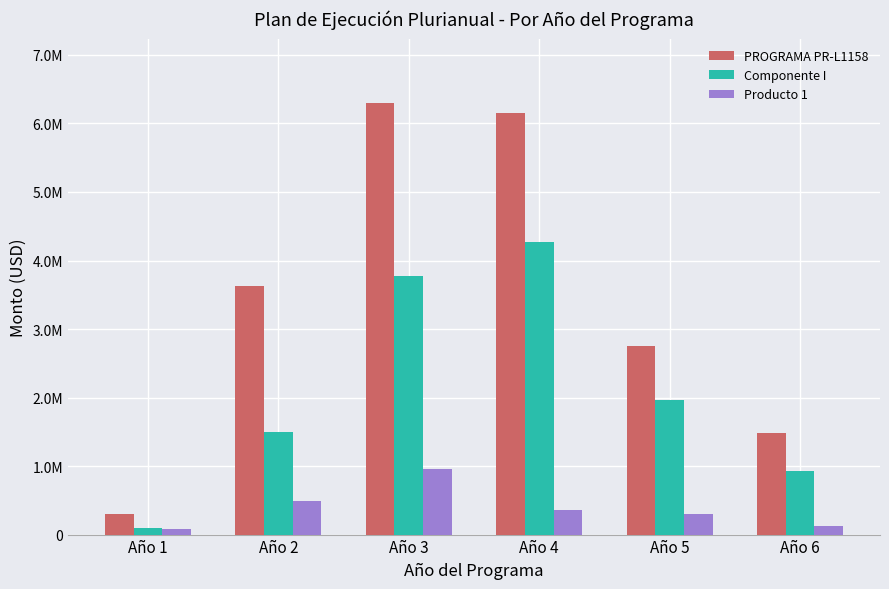

What are all the series names shown in the legend?

PROGRAMA PR-L1158, Componente I, Producto 1